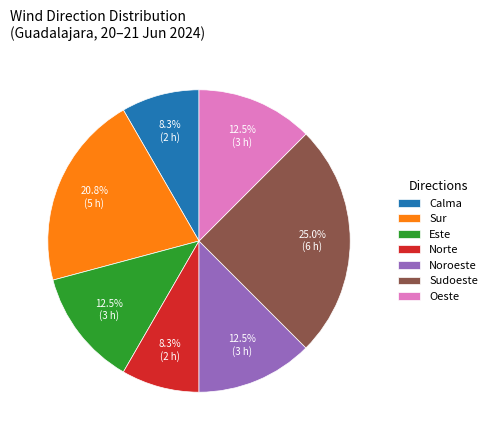

Approximately how many times larger is the value at Noroeste compared to Oeste?

1.0